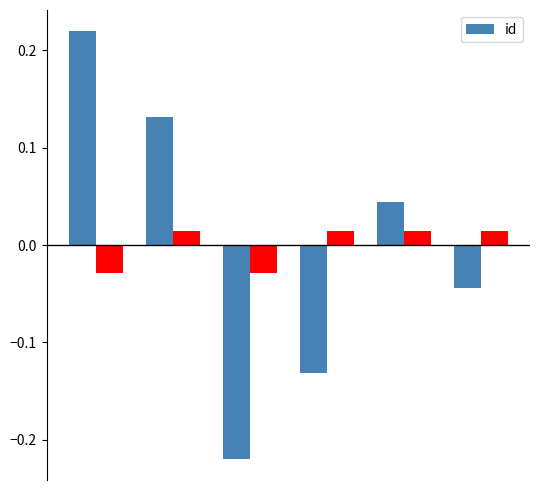

How many values in the id series are below 0?

3